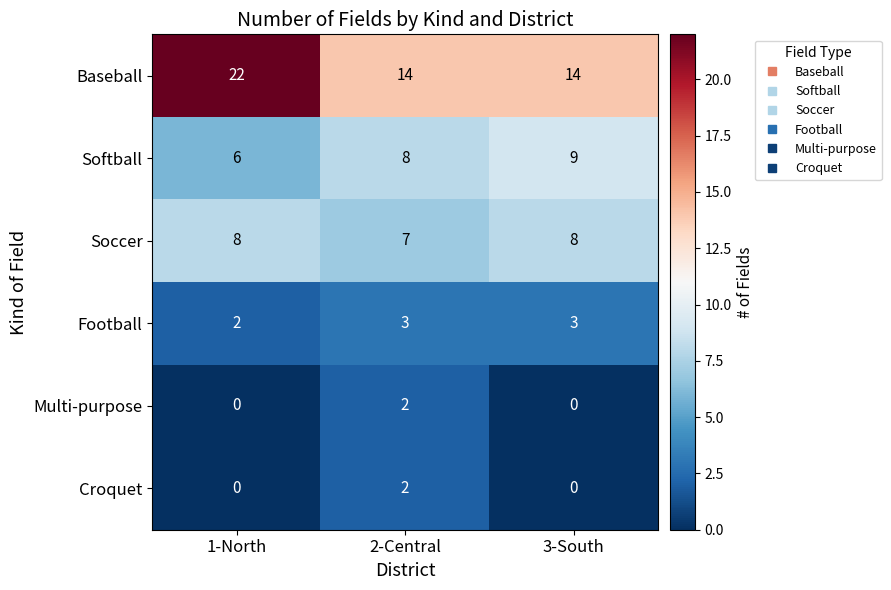

How many Soccer values are between 7 and 8?

3